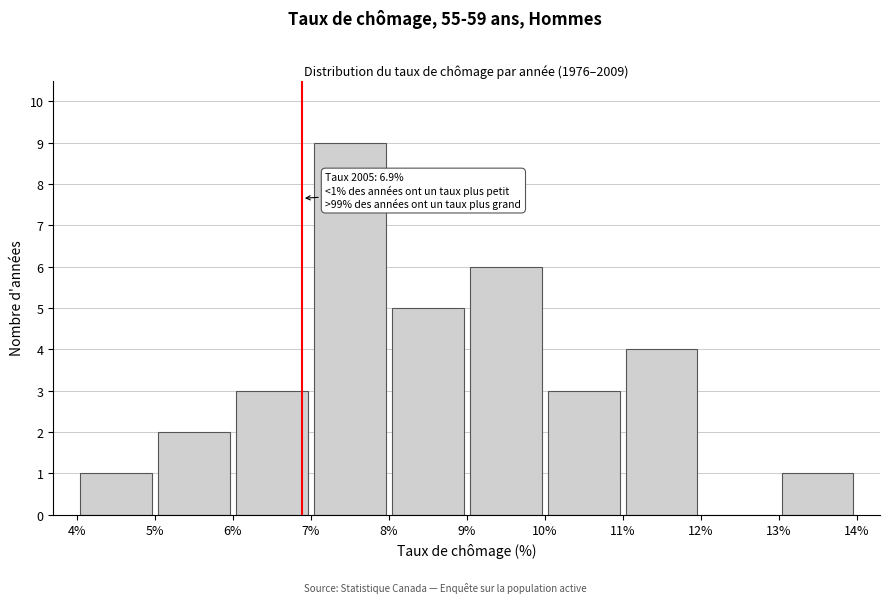

Over which range of the x-axis is the bar tallest?

7% to 8%